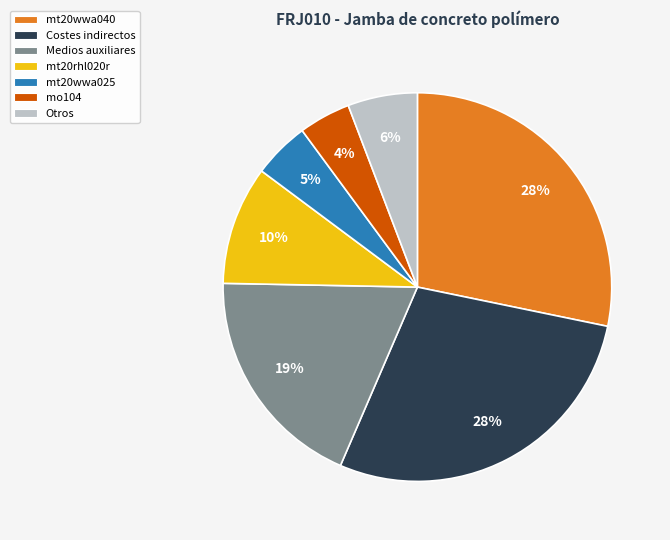

Is there any slice that represents more than half of the pie?

No